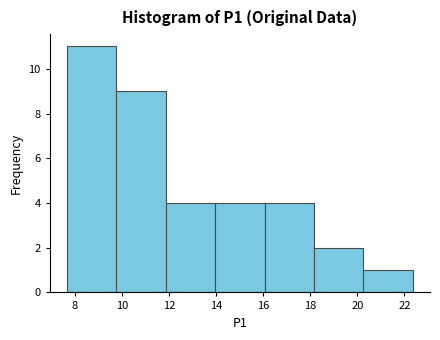

Reading left to right, list every bar in this chart as the range it spans on the x-axis followed by its height. Neither the bar edges nor the heights are printed on the chart, so give them approximately, as read against the axes.

7.6 to 9.8: 11
9.8 to 11.8: 9
11.8 to 14.0: 4
14.0 to 16.0: 4
16.0 to 18.2: 4
18.2 to 20.2: 2
20.2 to 22.4: 1